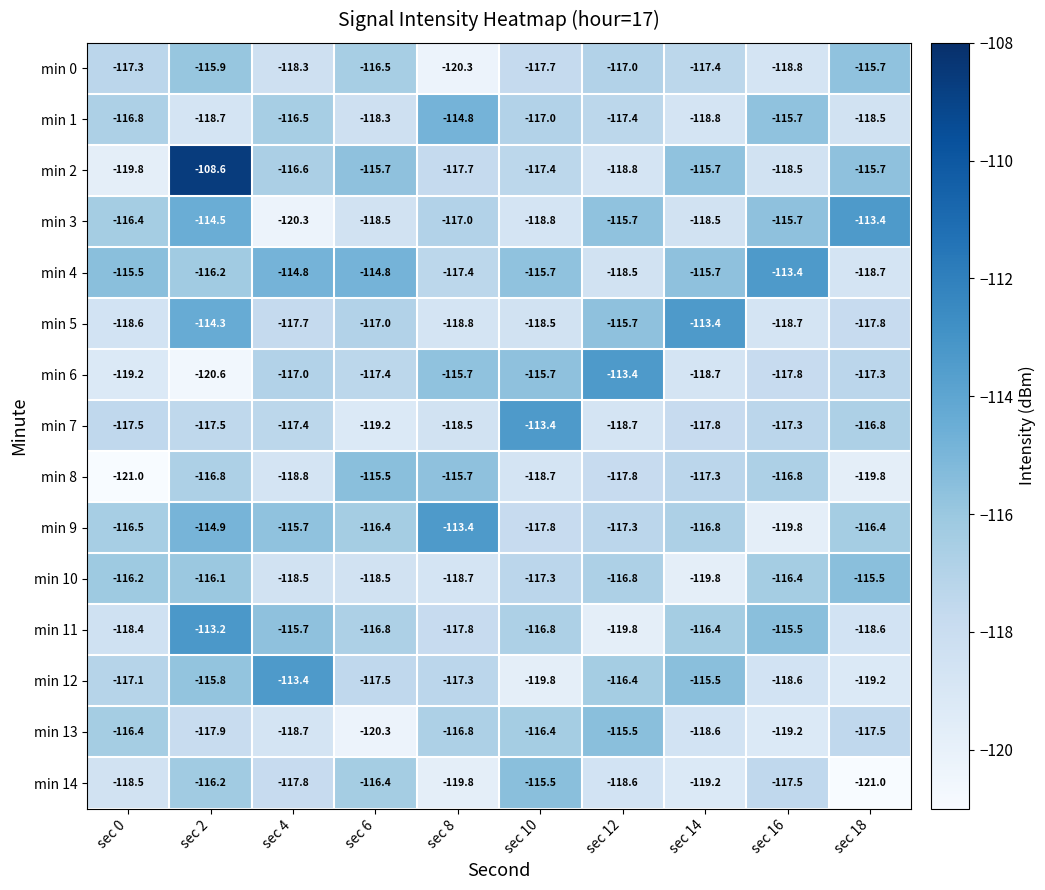

Which series has the widest spread of values?

min 2